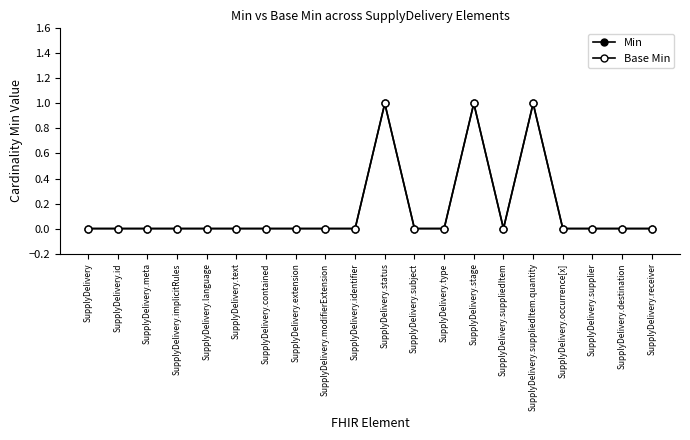

What is the difference between the maximum and minimum values in the Base Min series?

1